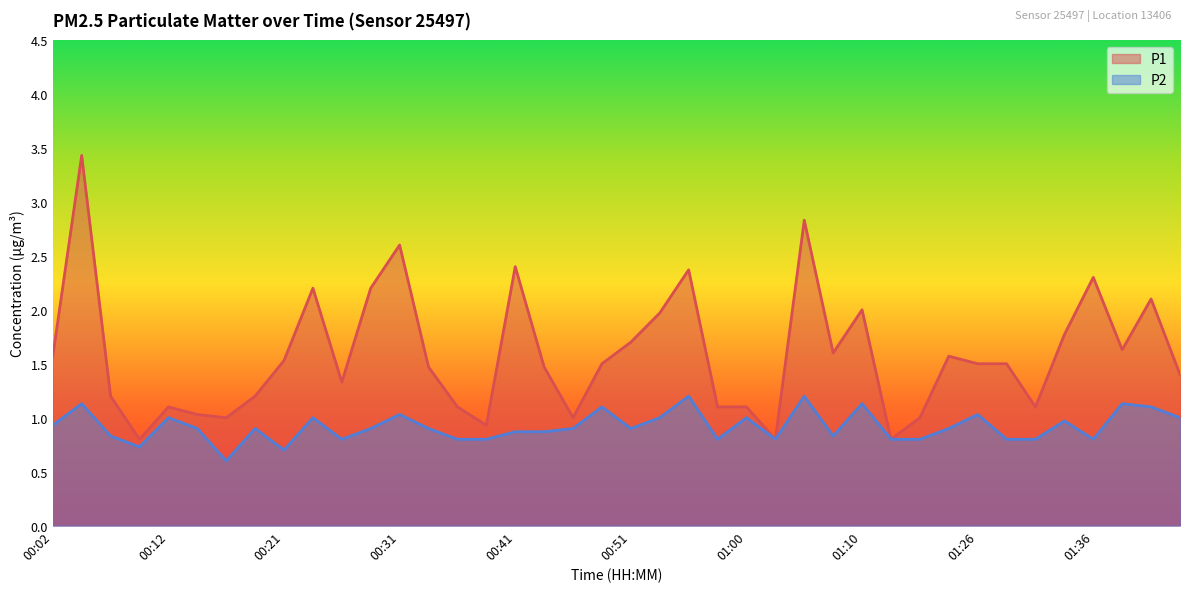

What is the highest value of the P1_line series?

3.4